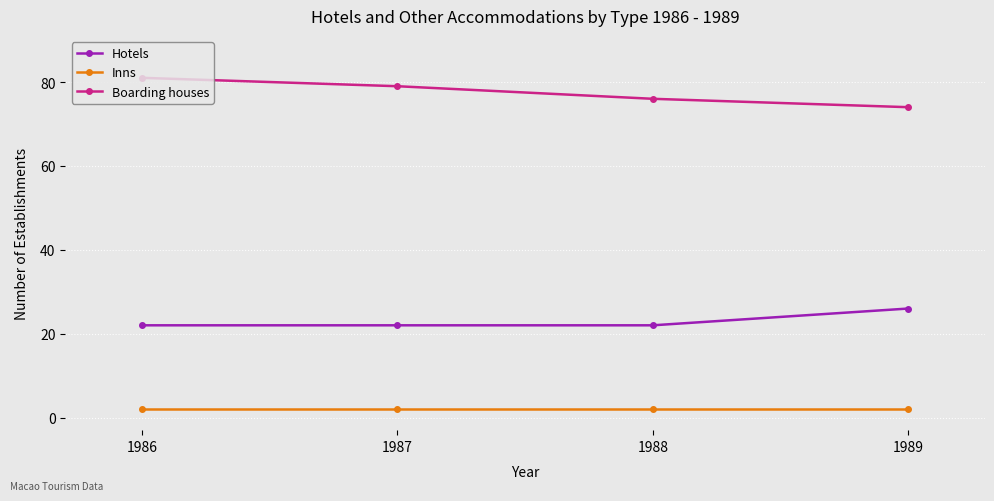

Reading right to left, what are all the values shown in this chart?

Hotels: 26	22	22	22
Inns: 2	2	2	2
Boarding houses: 74	76	79	81